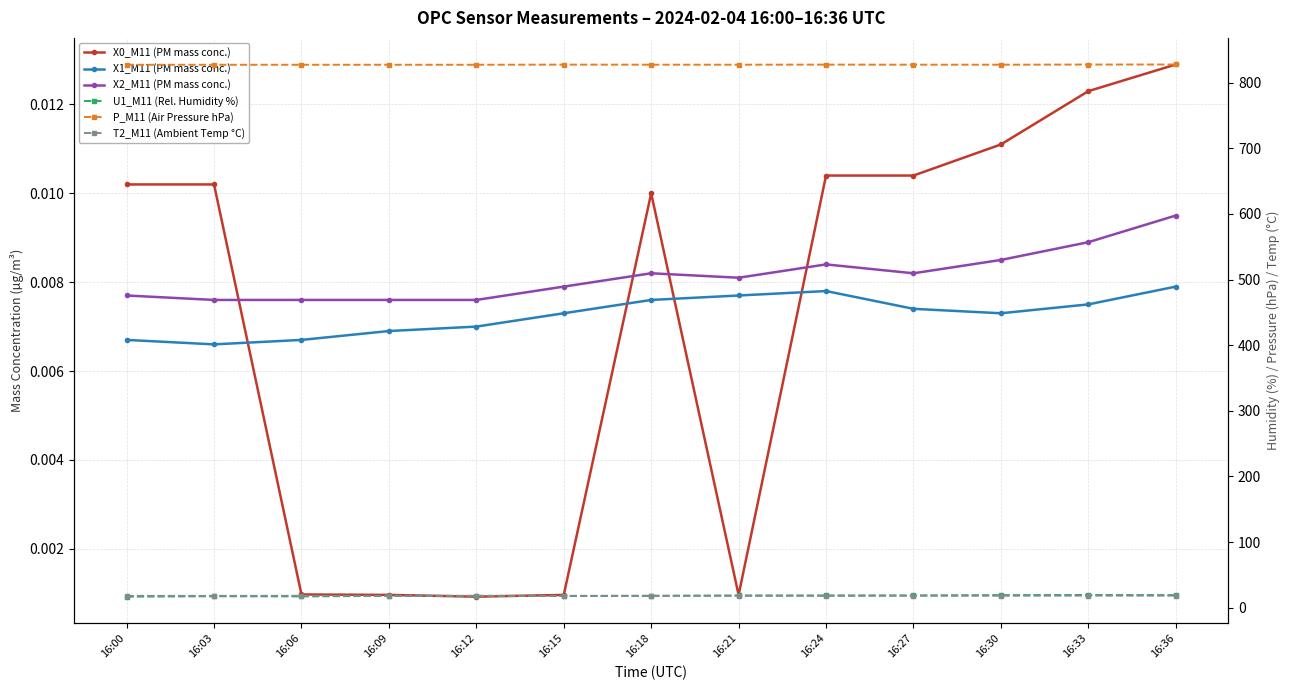

Is the value of P_M11 (Air Pressure hPa) at 16:24 greater than the value of X1_M11 (PM mass conc.) at 16:12?

Yes